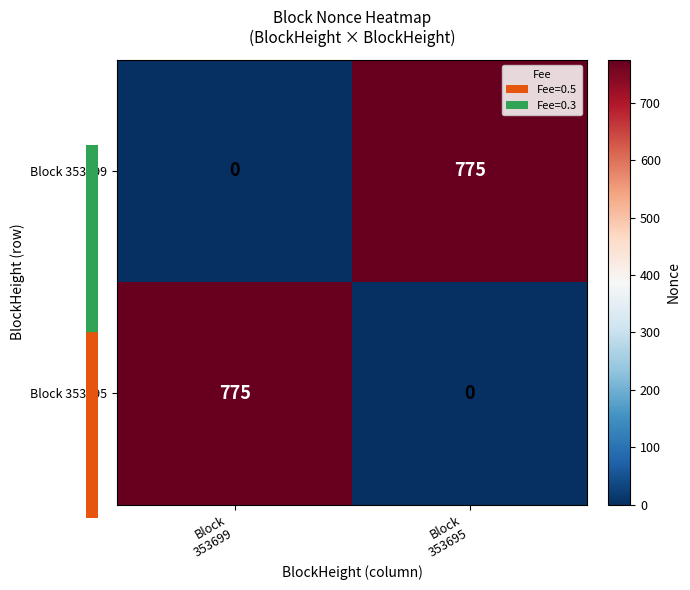

What is the total value across all series at Block
353699?

775